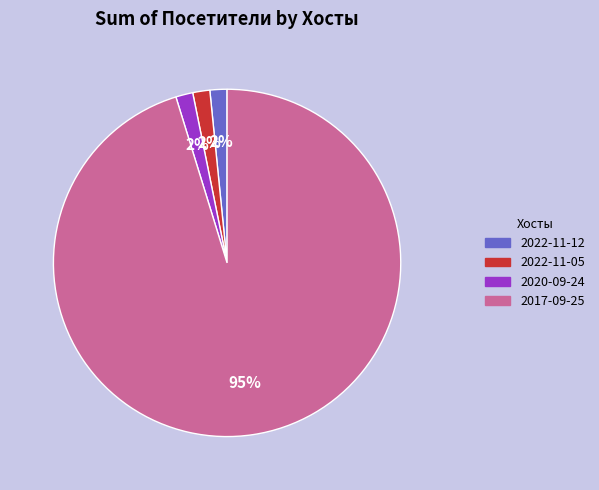

To the nearest percent, what is the average slice percentage?

25%